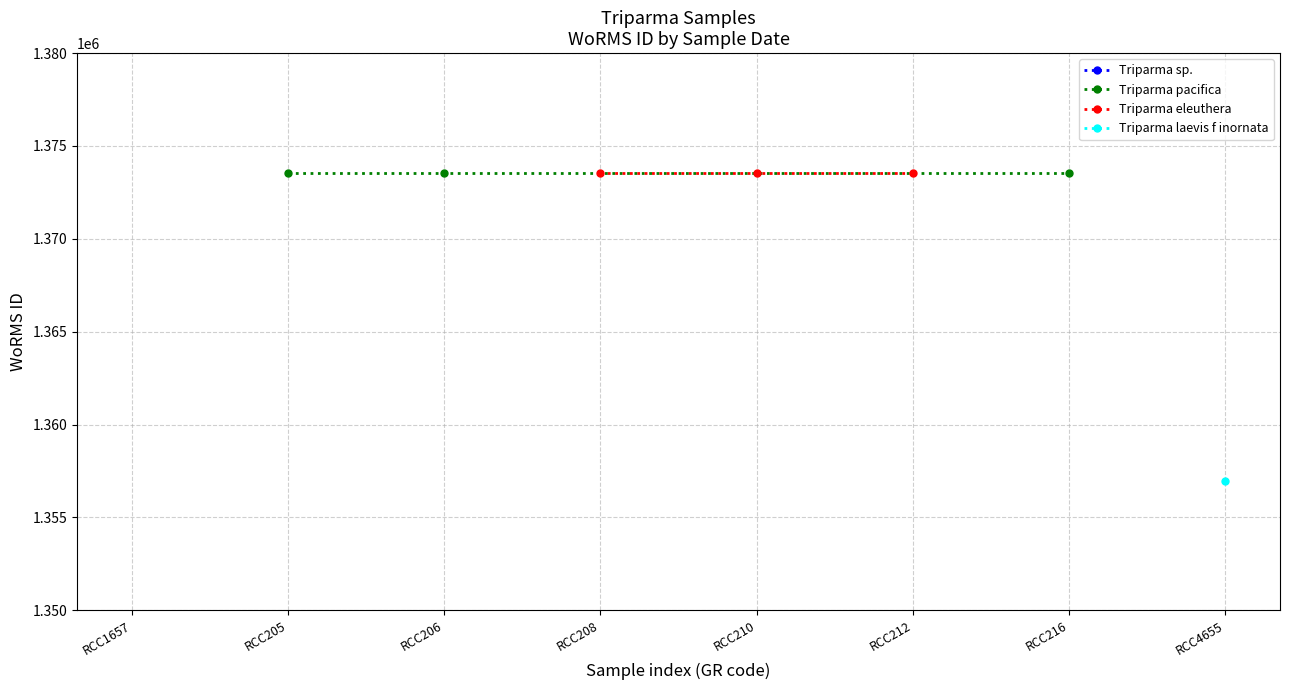

Is this an area chart (filled region under the line)?

No